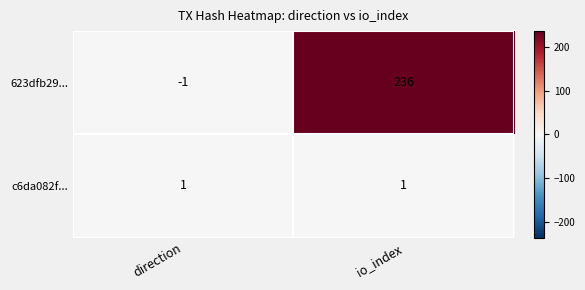

Which series changed the most between direction and io_index?

623dfb29...